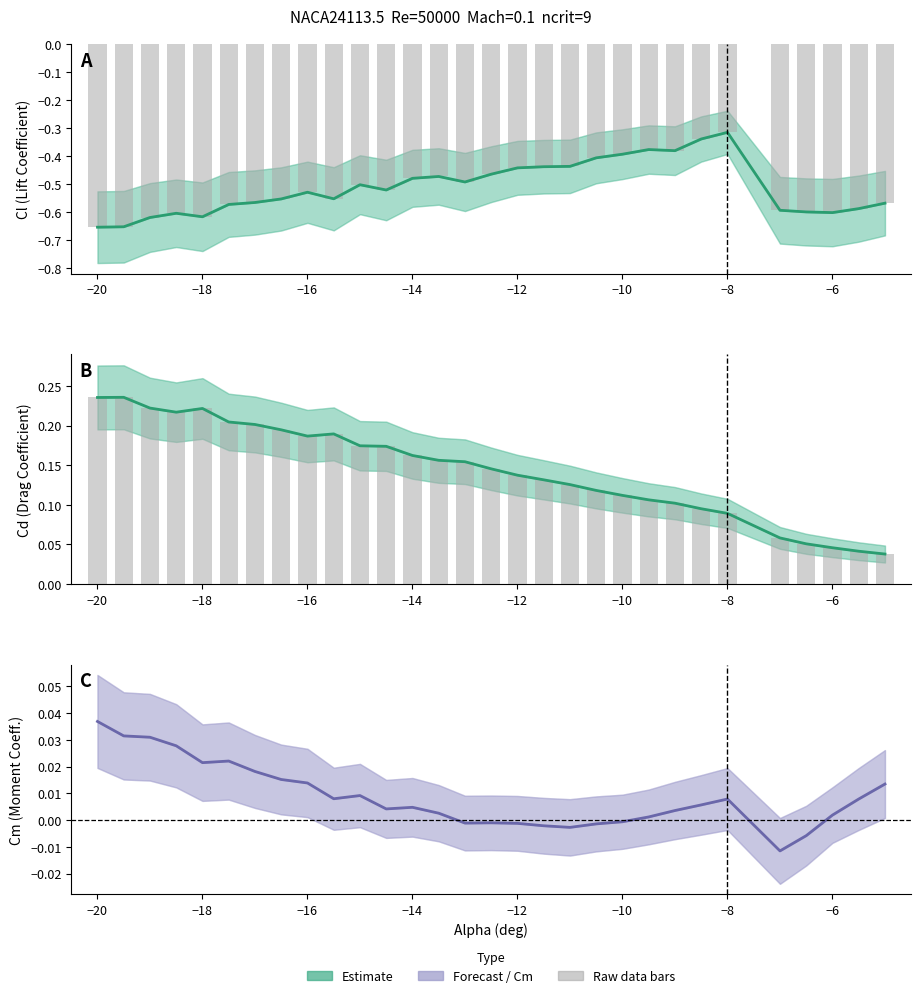

List the series in order of their overall mean, lowest first.

Cl Estimate, Cm Estimate, Cd Estimate